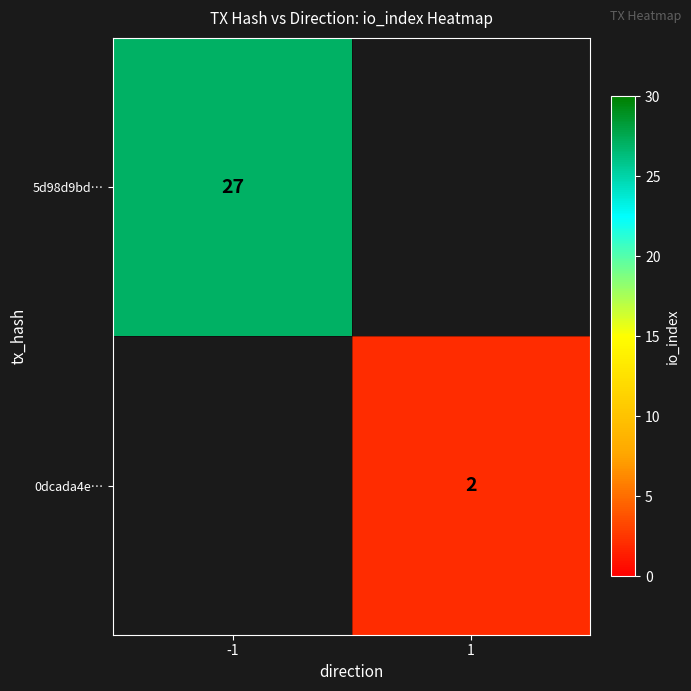

Which label corresponds to the largest value in the chart?

-1